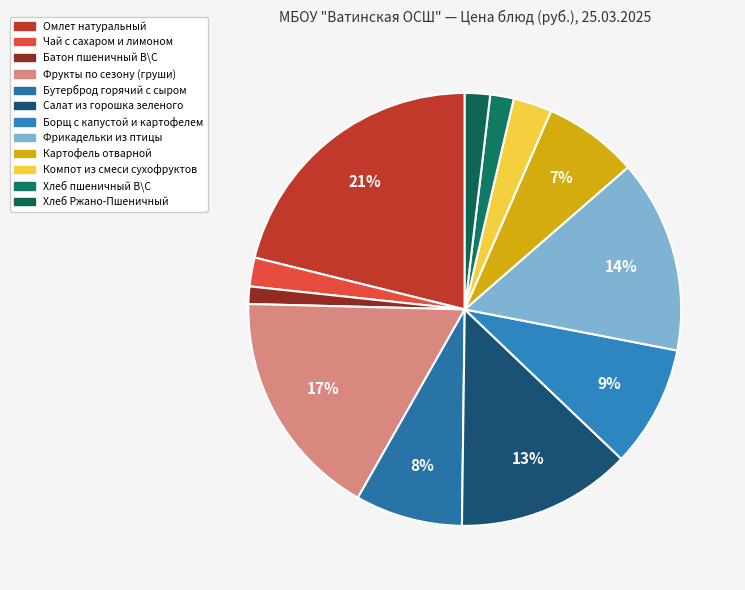

How many slices are in this pie chart?

12